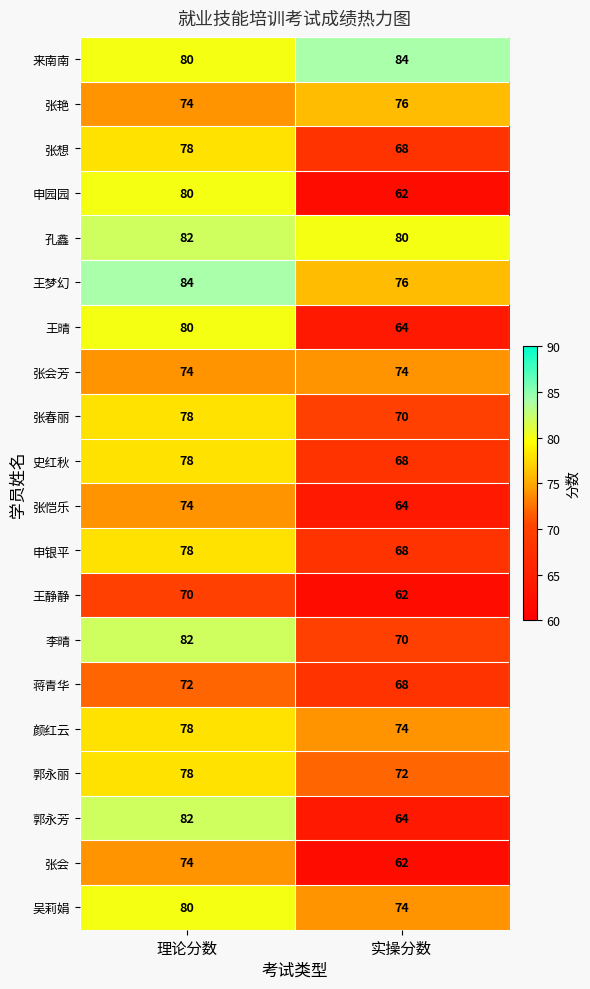

What is the spread (max minus min) of values at 理论分数?

14